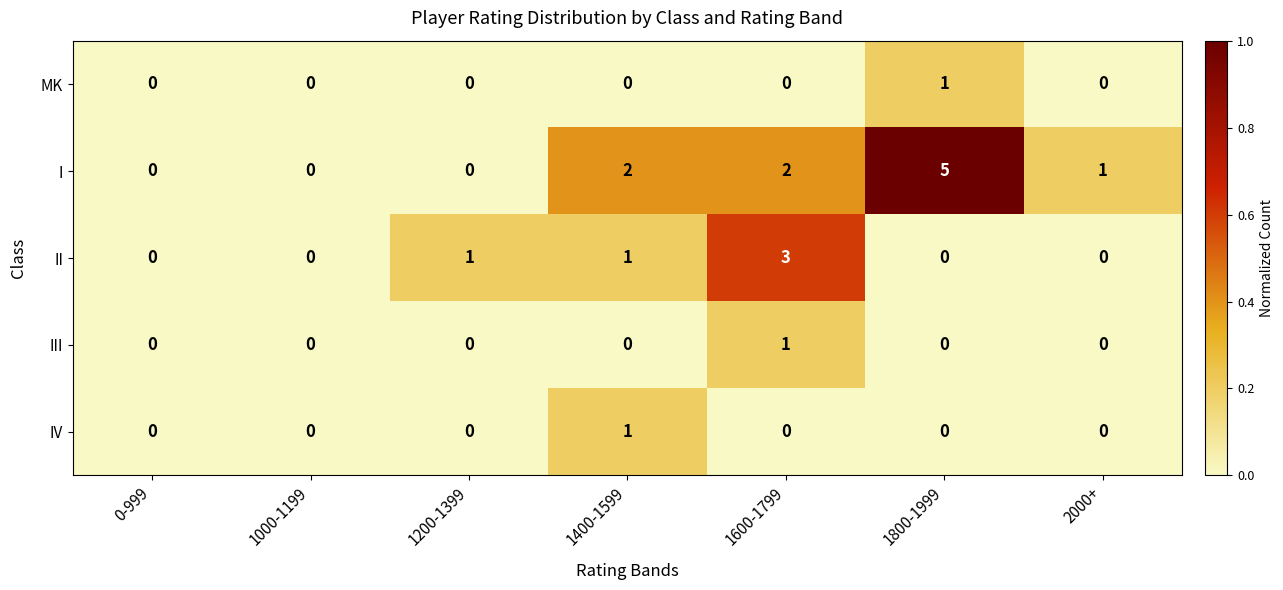

Which series has the largest range (max minus min)?

I